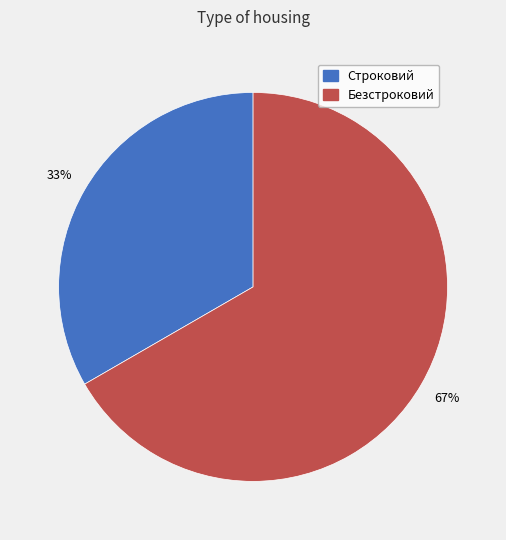

What is the majority slice?

Безстроковий